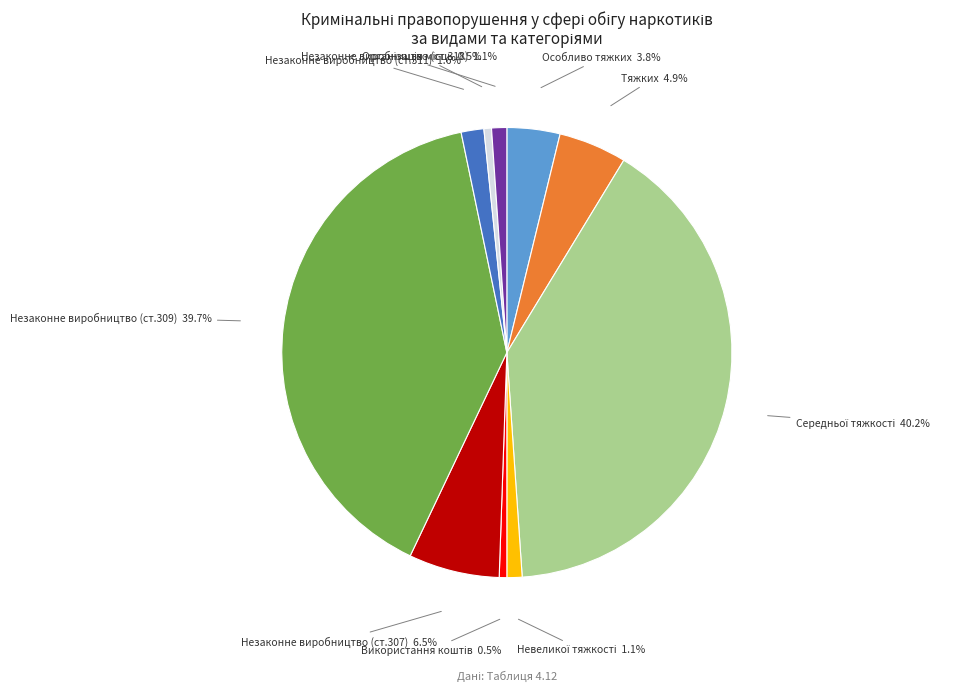

Is there a majority slice in this chart?

No